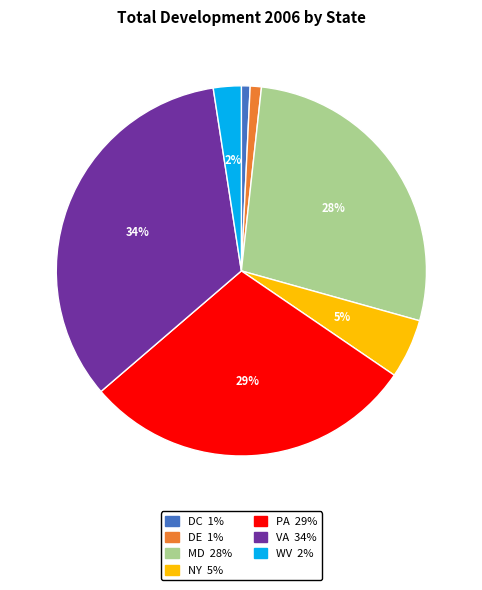

Combined, do WV and DC account for over 50%?

No